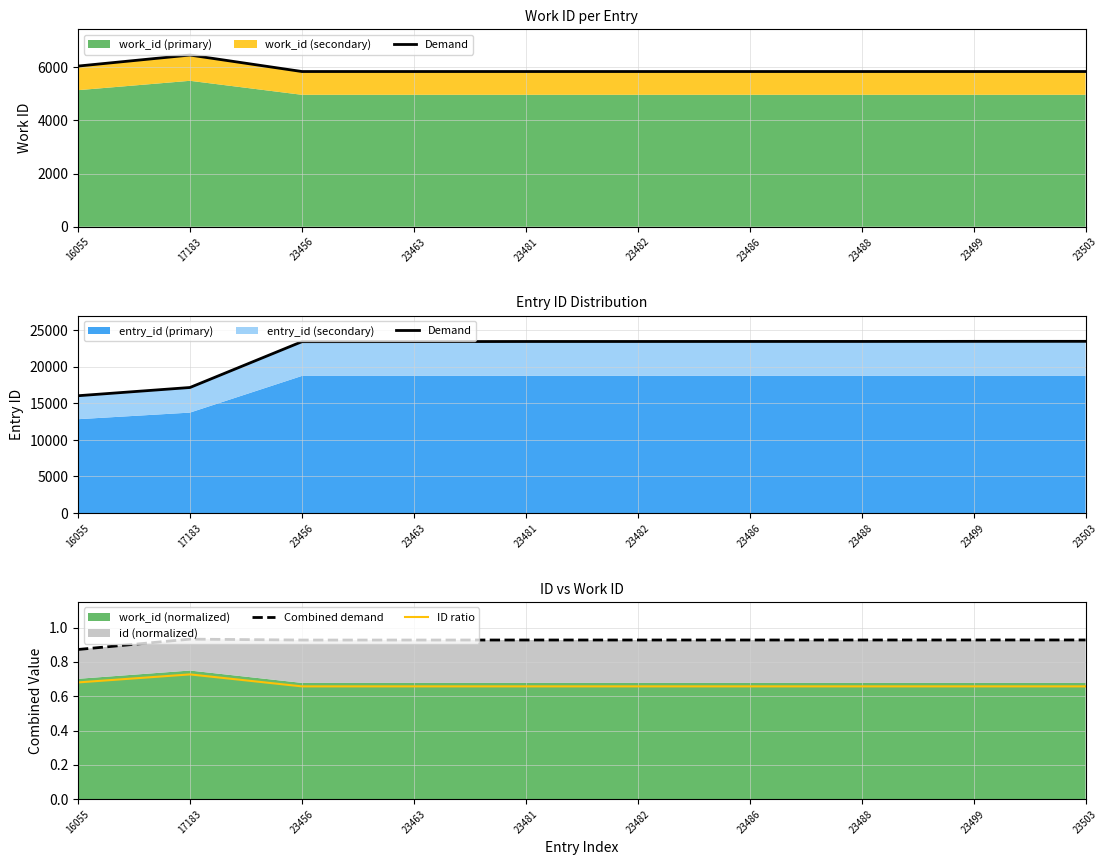

Which series has the largest range (max minus min)?

Demand